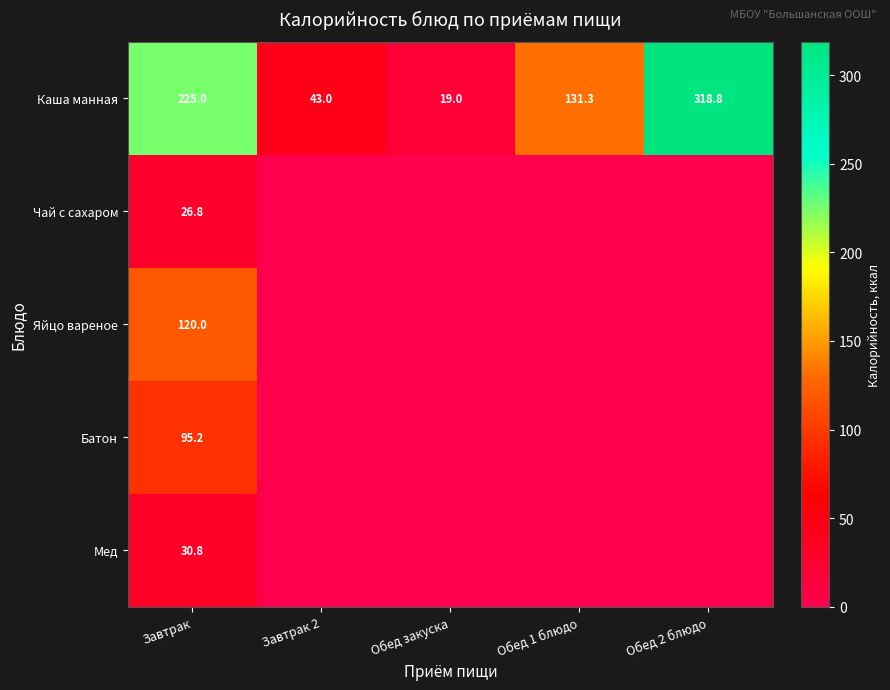

The Каша манная series shows 225.0 at Завтрак. True or false?

True